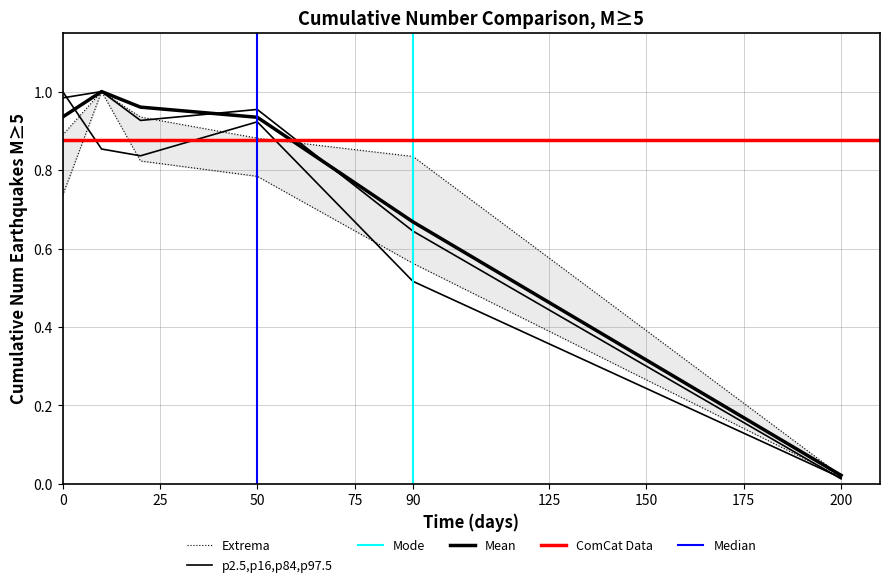

What is the difference between the maximum and minimum values in the Cell_Viability_mean series?

1.0